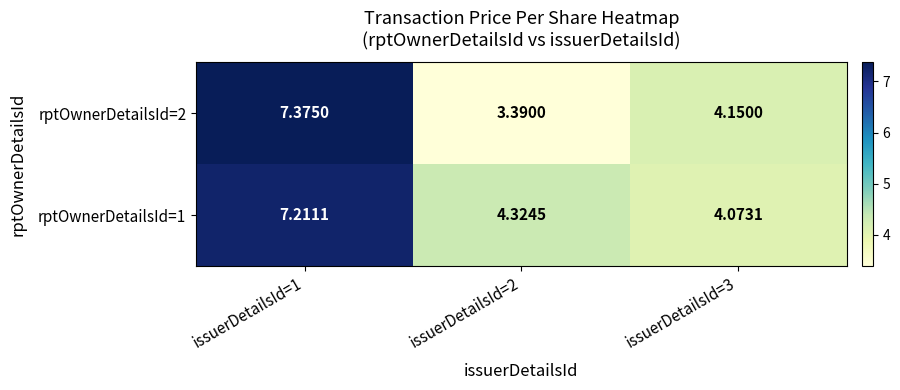

Is the value of rptOwnerDetailsId=2 at issuerDetailsId=3 greater than the value of rptOwnerDetailsId=1 at issuerDetailsId=3?

Yes